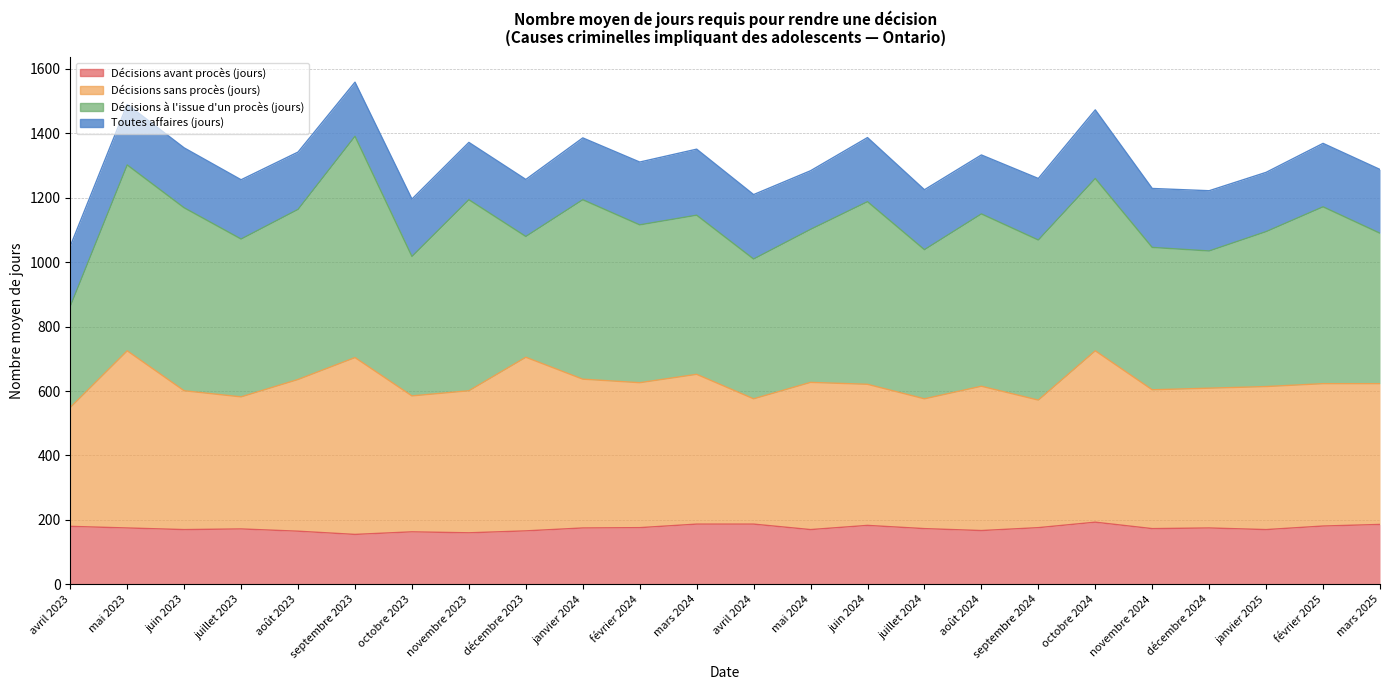

Is it true that Décisions sans procès (jours) equals 623 at février 2025?

True